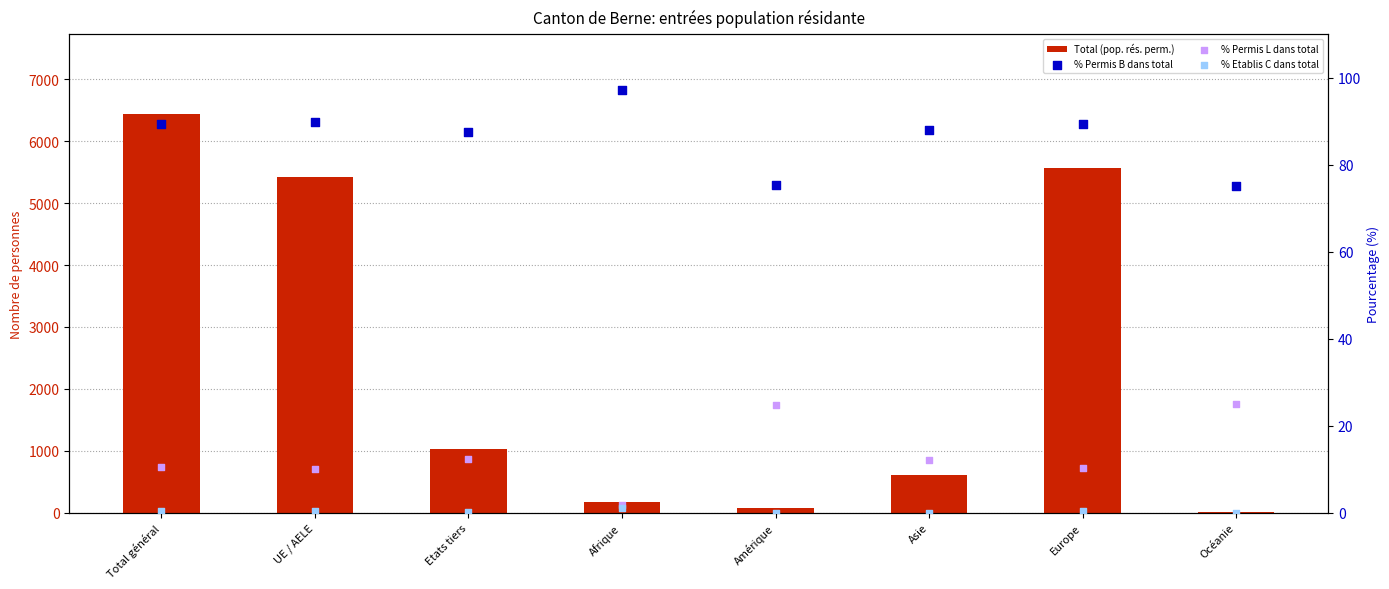

What are all the series names shown in the legend?

Total (pop. rés. perm.), % Permis B dans total, % Permis L dans total, % Etablis C dans total